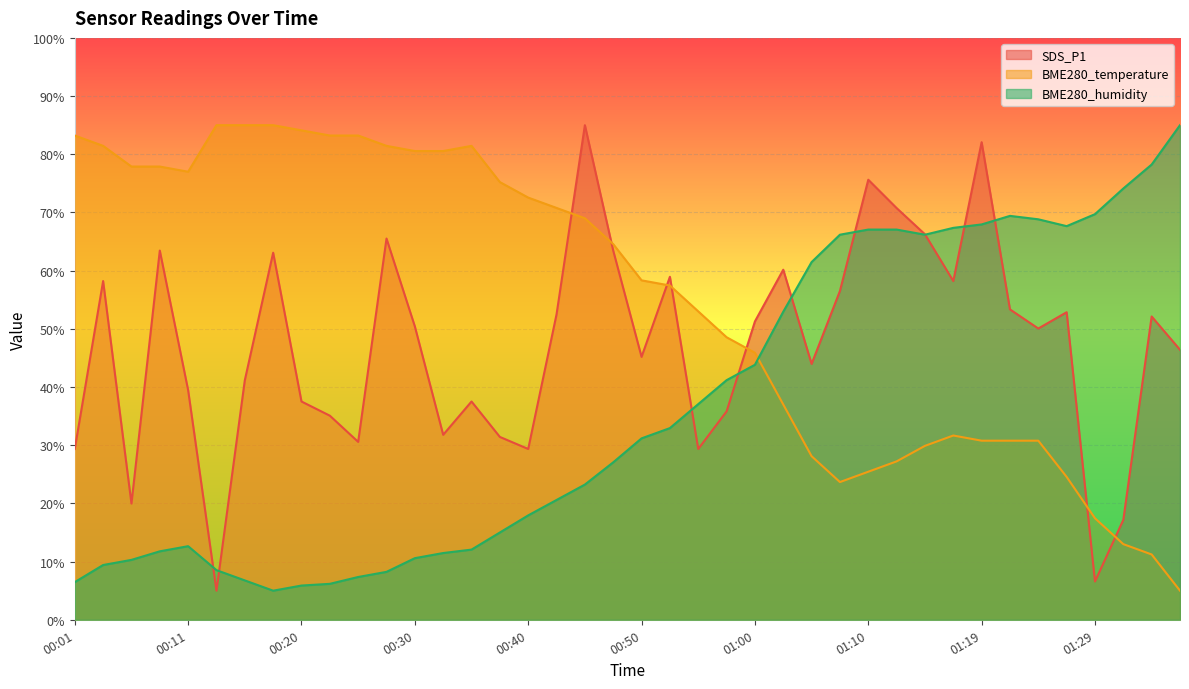

What is the greatest value displayed?

85.0